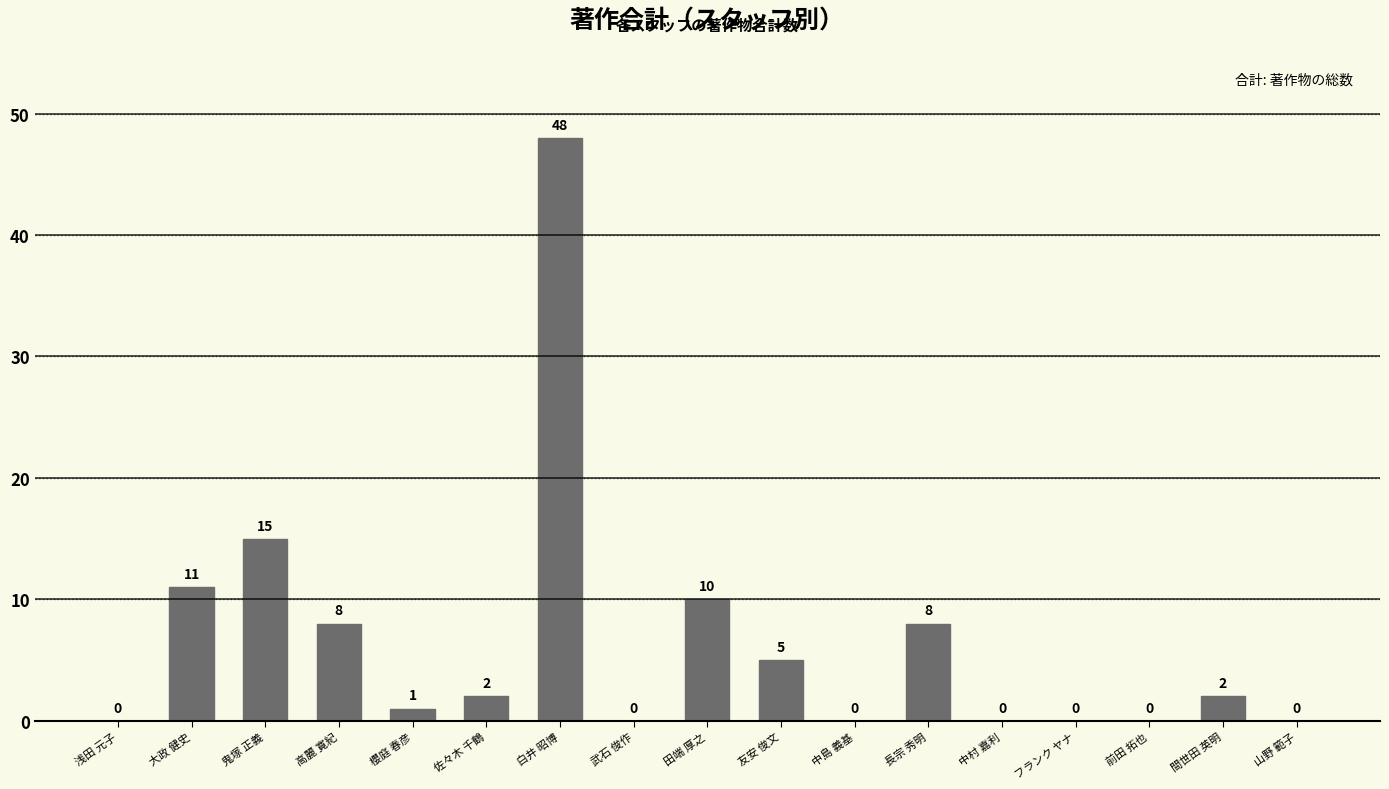

Which label corresponds to the largest value in the chart?

白井 昭博